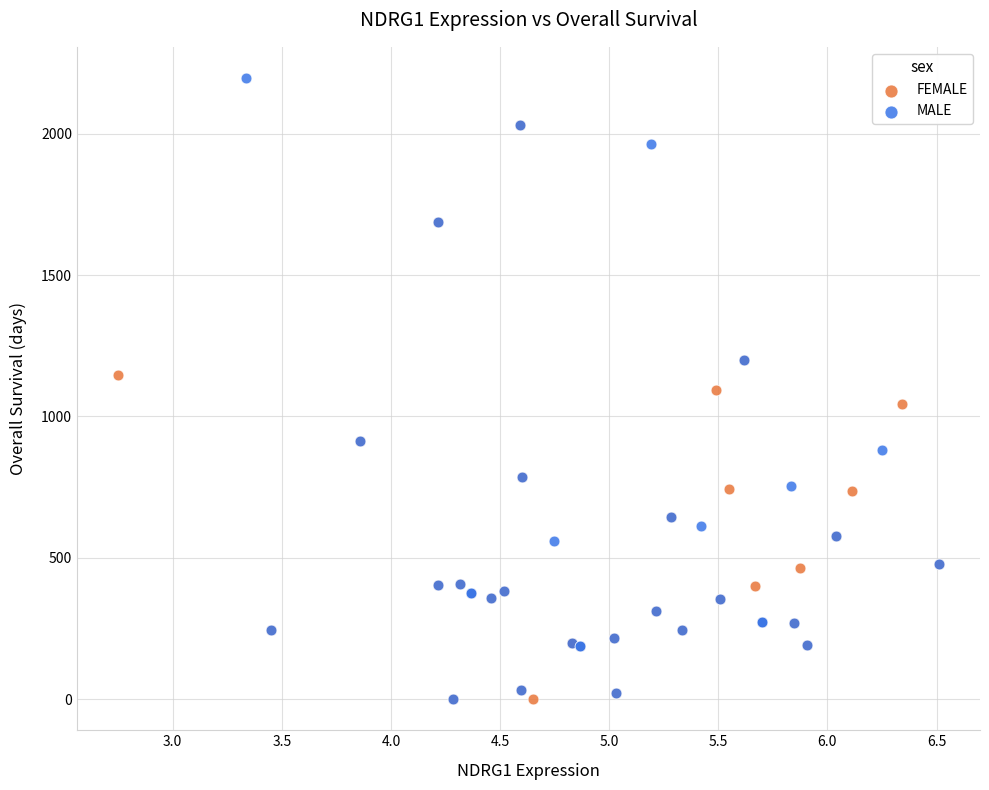

Which series contains the highest Y value?

MALE